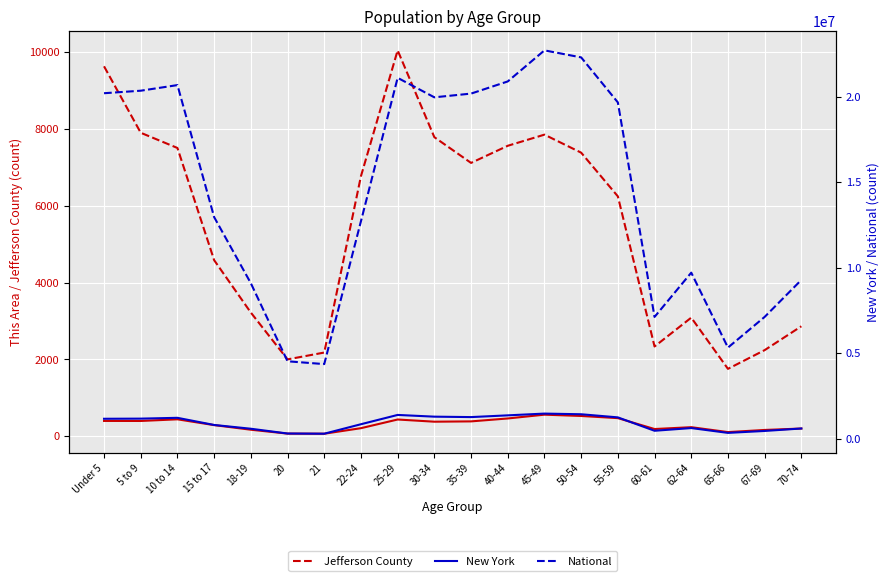

True or false: National and This Area cross at least once.

False